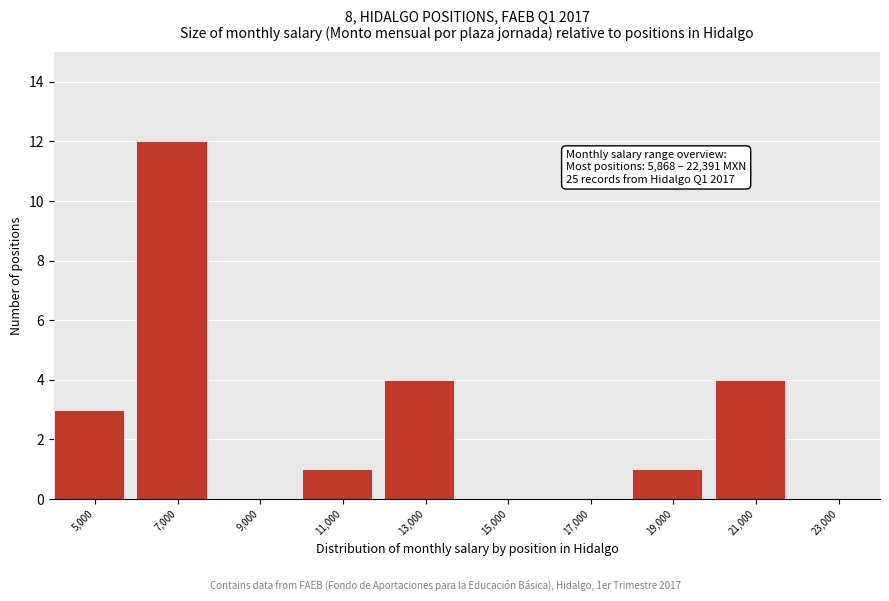

Reading left to right, extract all data points from this chart.

5,000=3	7,000=12	9,000=0	11,000=1	13,000=4	15,000=0	17,000=0	19,000=1	21,000=4	23,000=0